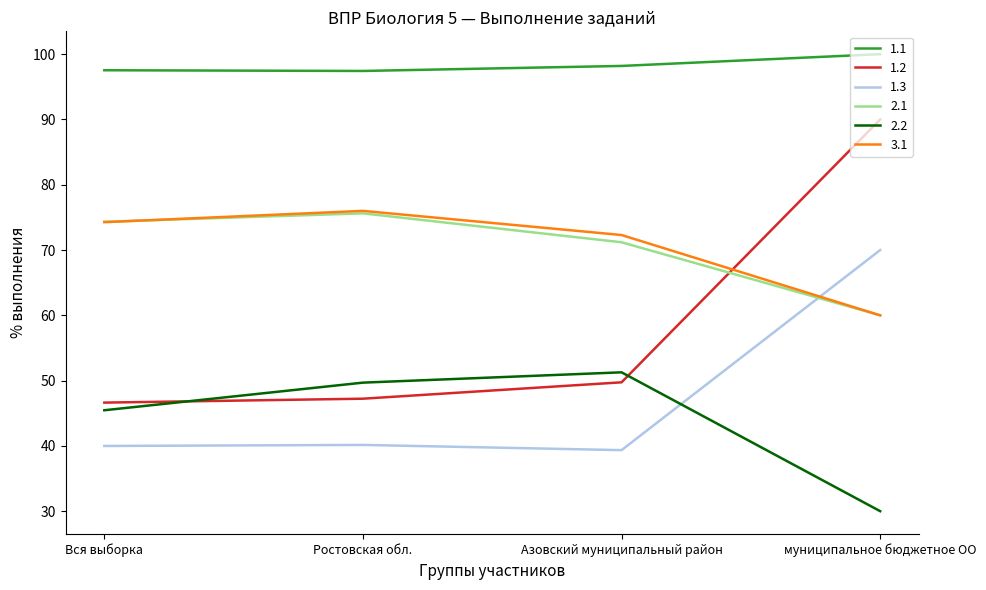

Is the value of 1.1 at муниципальное бюджетное ОО greater than the value of 3.1 at Ростовская обл.?

Yes